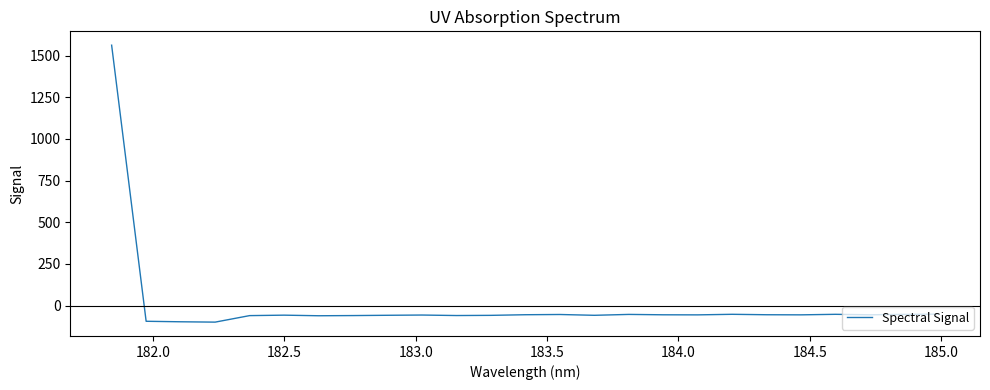

What is the smallest value displayed?

-99.2